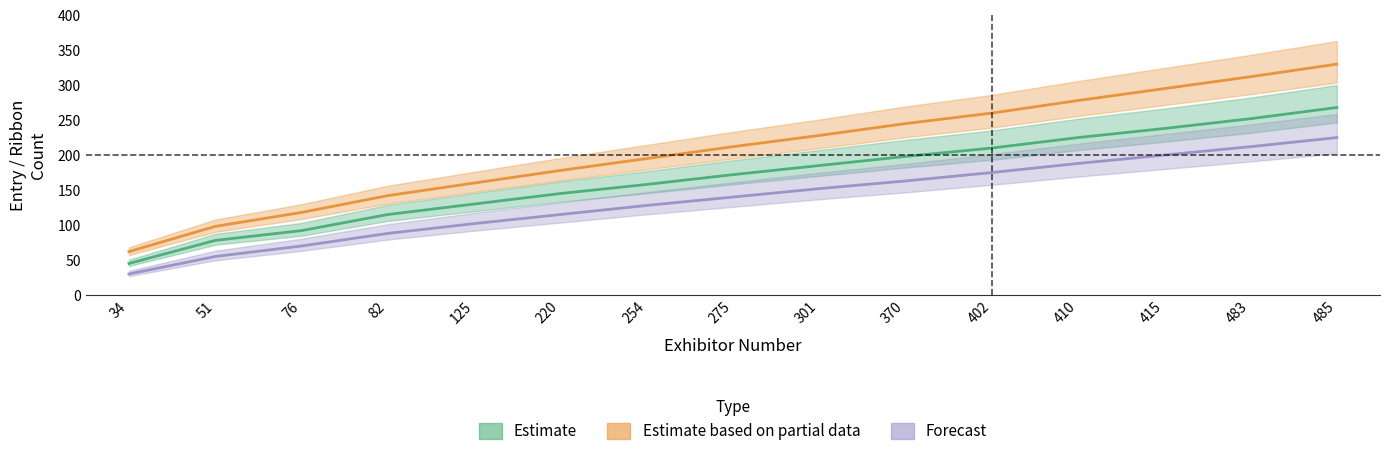

Does the chart have visible grid lines?

No